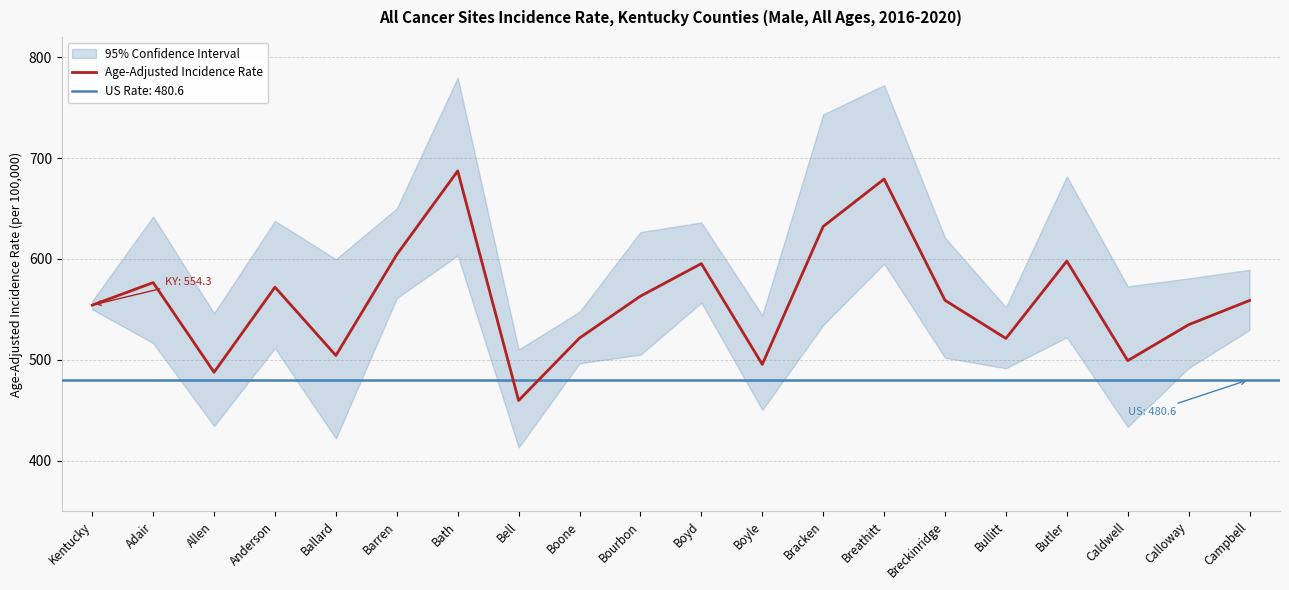

Is it true that the value at Butler is 597.9?

True